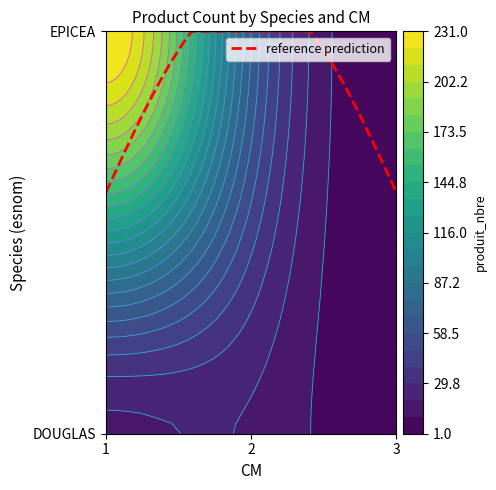

True or false: EPICEA has a value of 231 at 1.

True